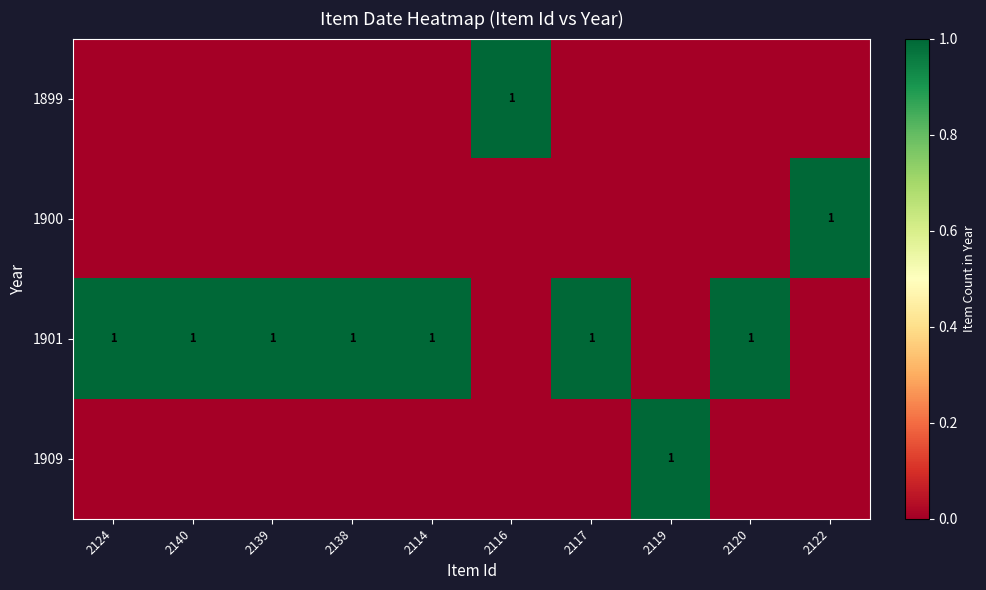

What is the greatest value displayed?

1